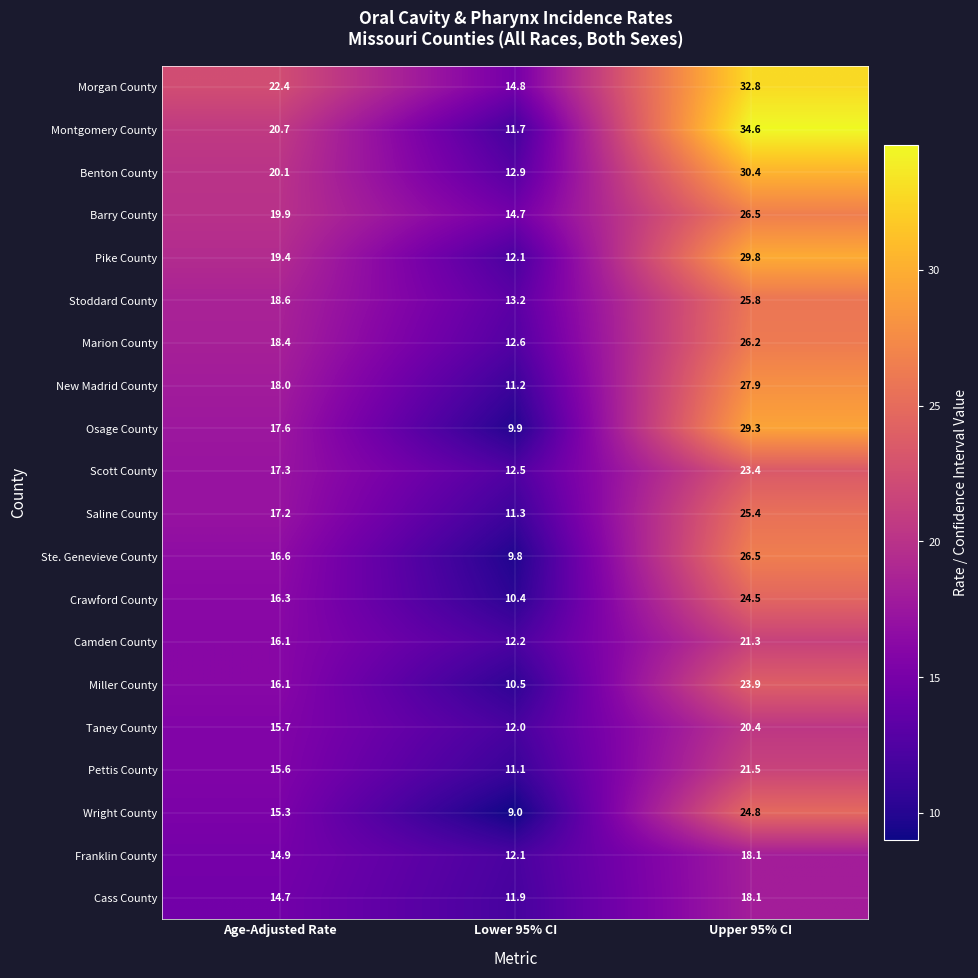

What is the approximate value of Marion County at Upper 95% CI?

26.2